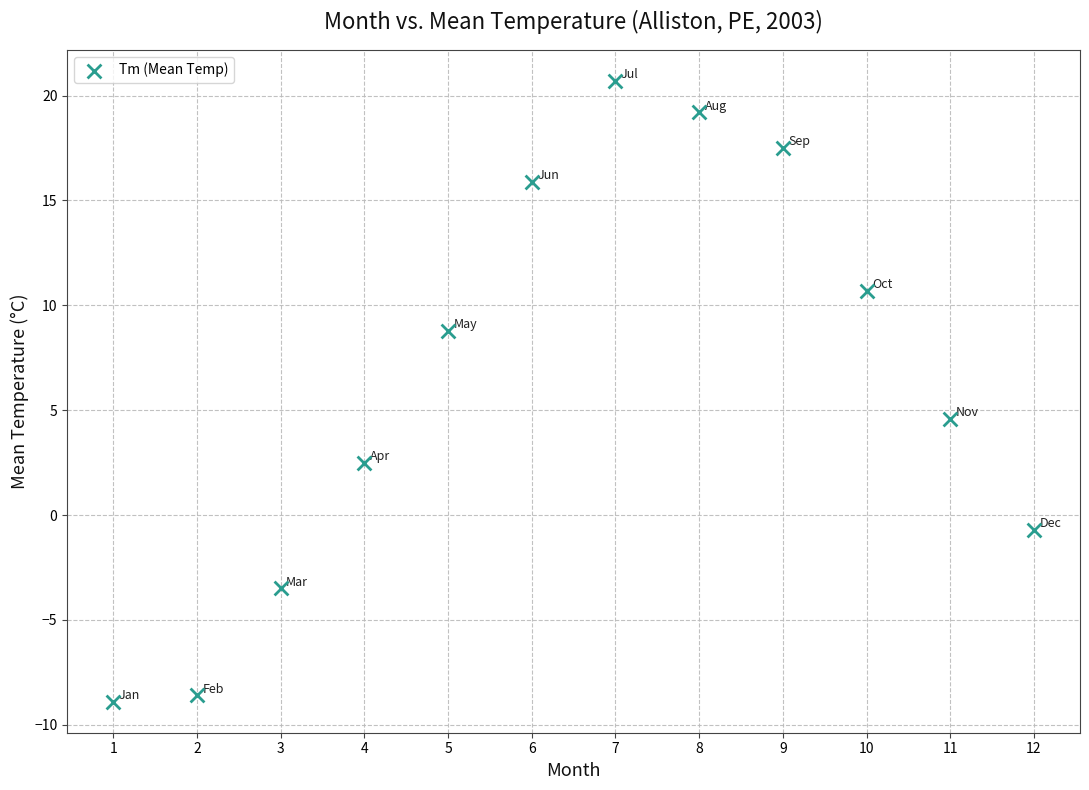

What Y value in the scatter plot is closest to 5?

4.6